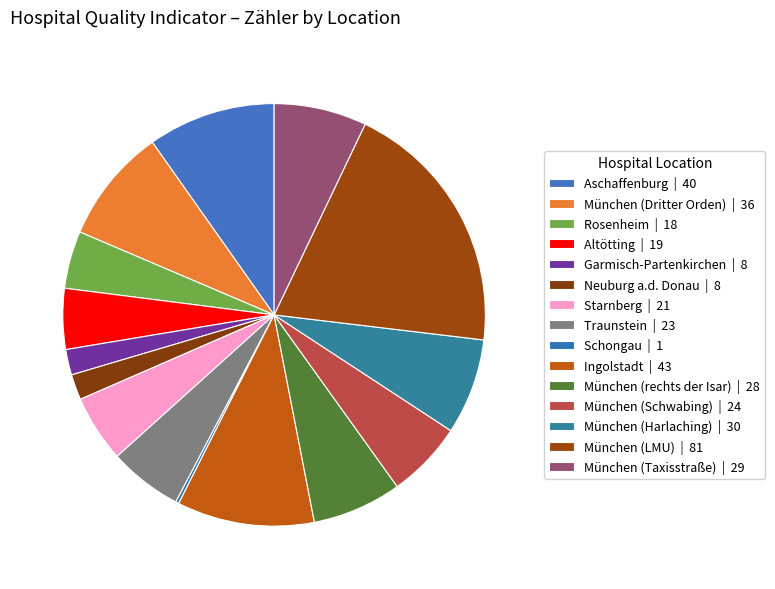

Which slice is the largest?

München (LMU)